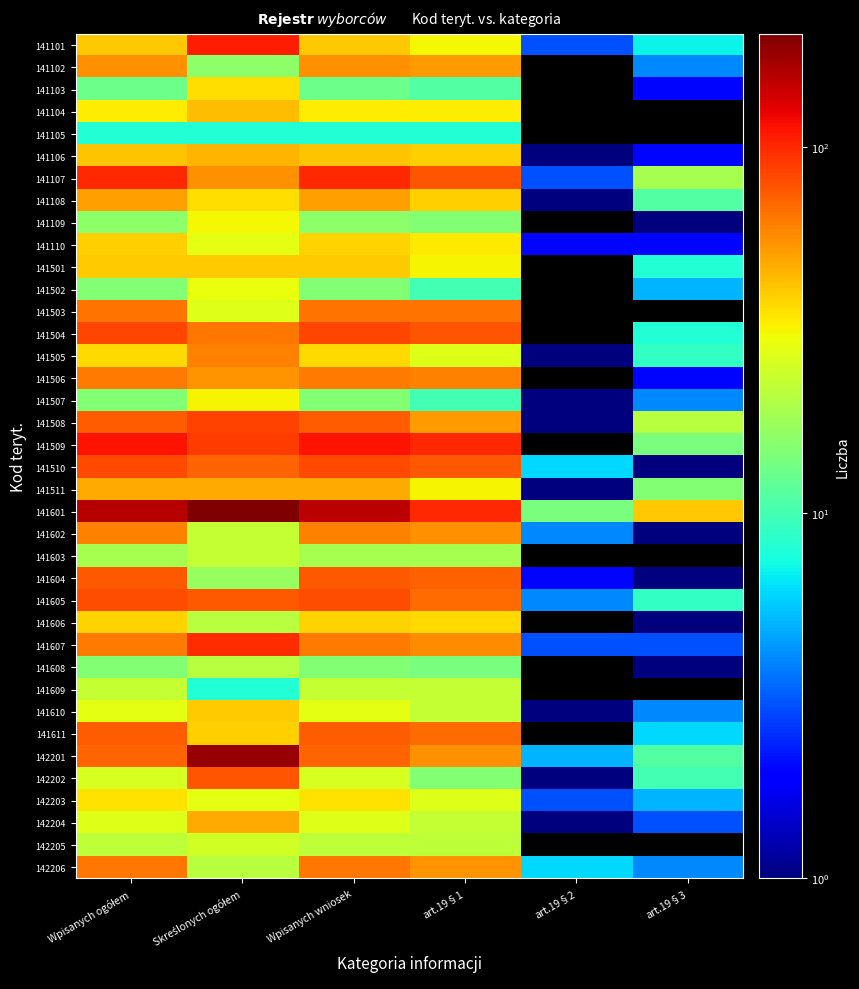

At which category does the chart reach its peak across all series?

Skreślonych ogółem